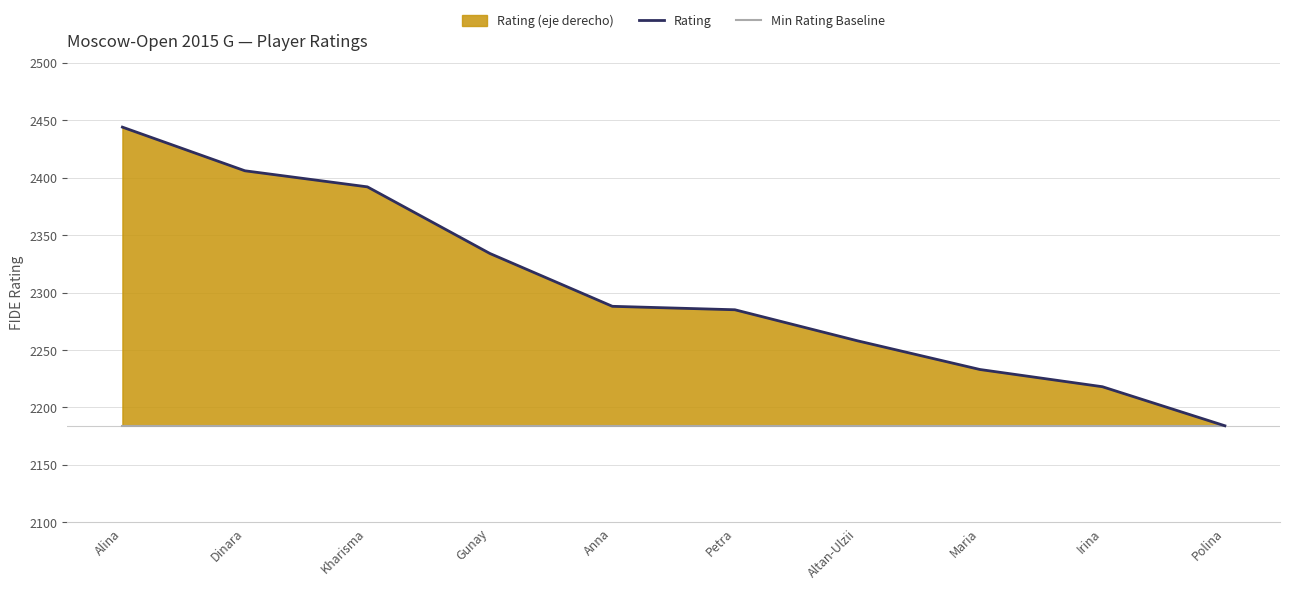

What is the label of the 3rd point from the left?

Kharisma